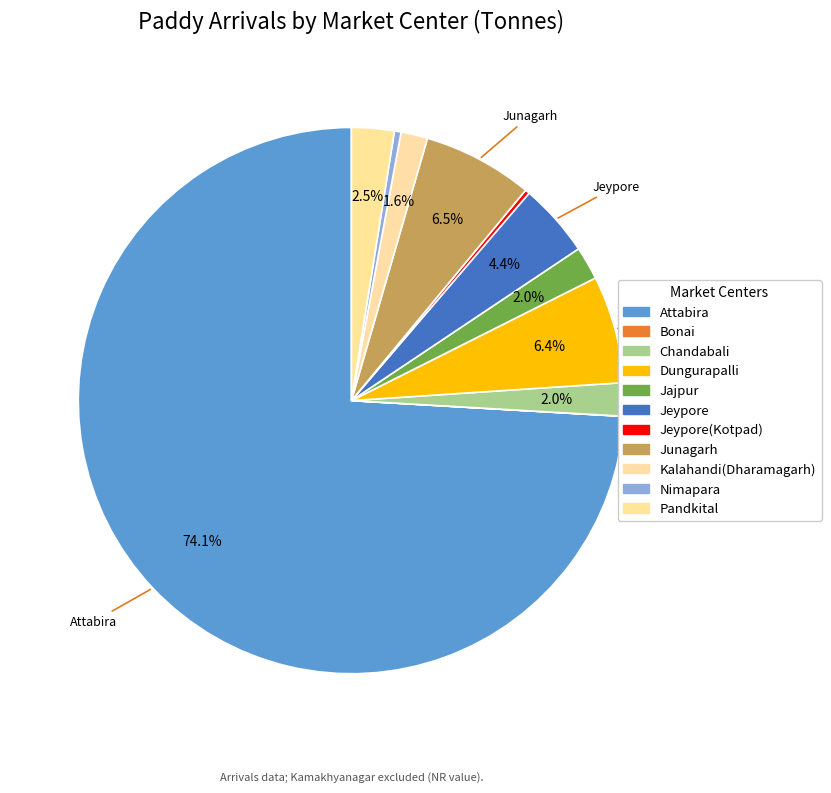

True or false: Bonai accounts for 13% of the total.

False